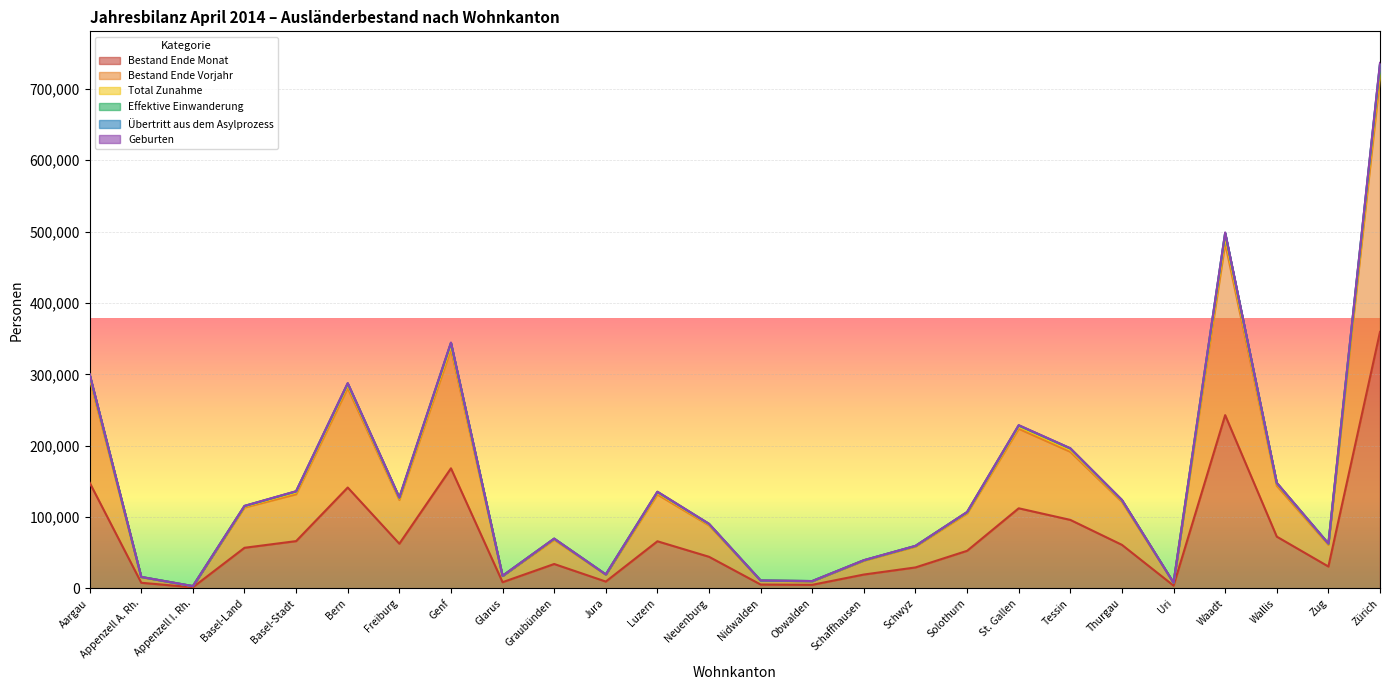

How many lines are shown in the chart?

6